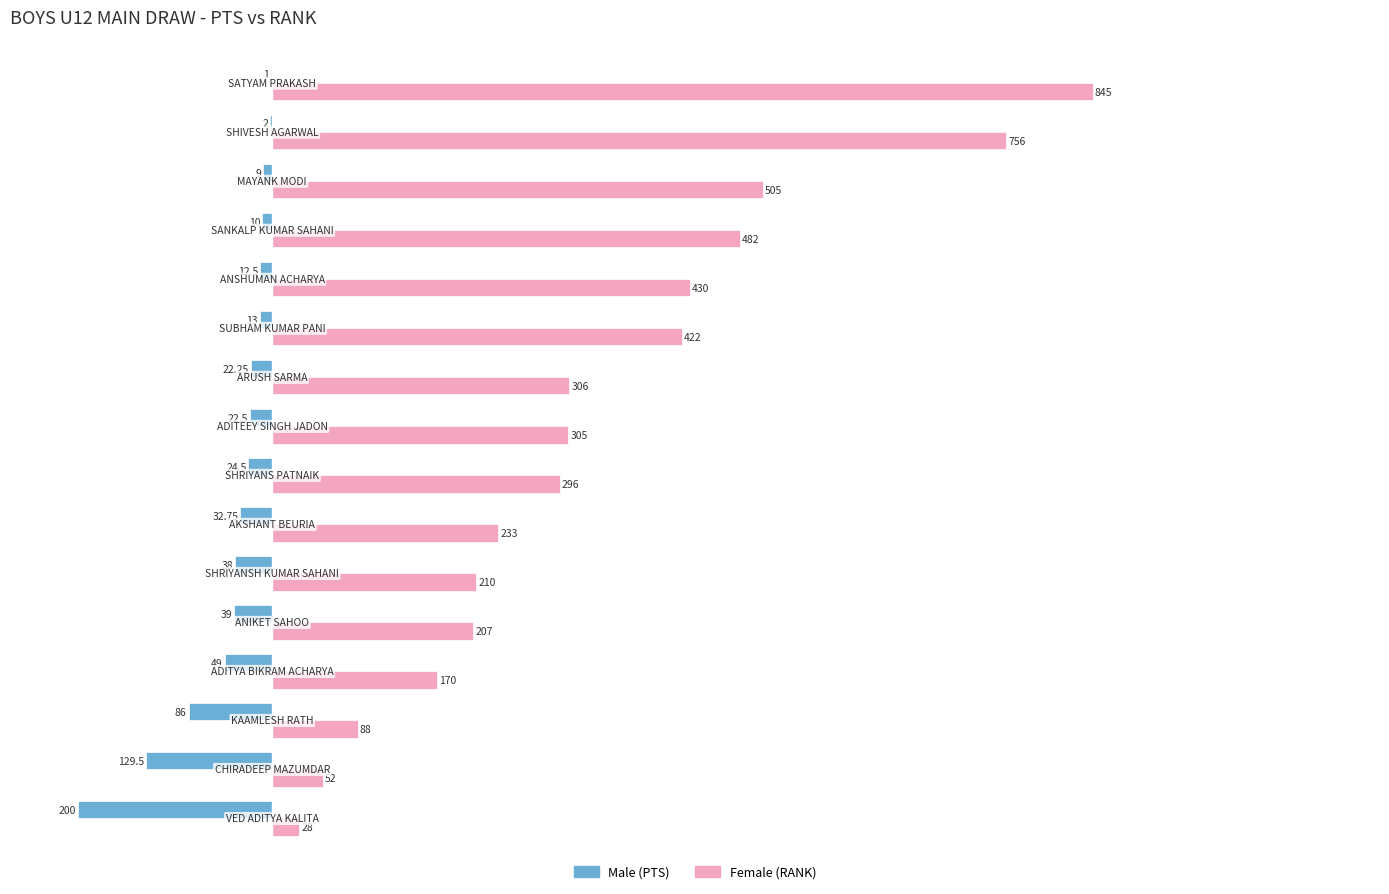

Reading right to left, transcribe all the data shown in this chart.

Male: -1.0	-2.0	-9.0	-10.0	-12.5	-13.0	-22.2	-22.5	-24.5	-32.8	-38.0	-39.0	-49.0	-86.0	-129.5	-200.0
Female: 845.0	756.0	505.0	482.0	430.0	422.0	306.0	305.0	296.0	233.0	210.0	207.0	170.0	88.0	52.0	28.0